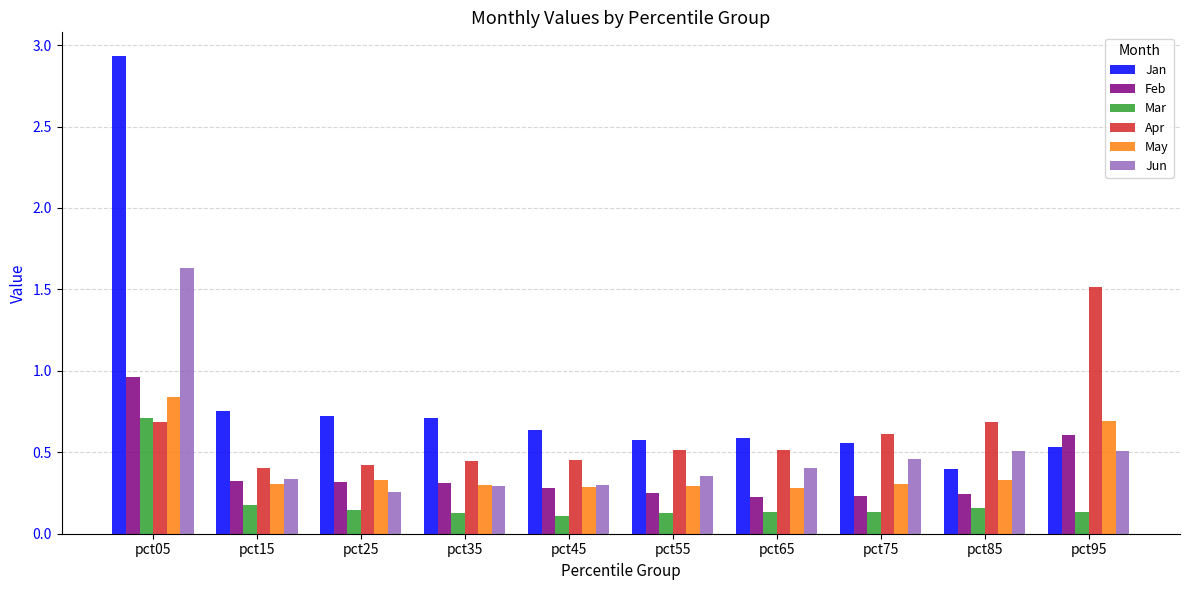

What is the sum of all Feb values?

3.7